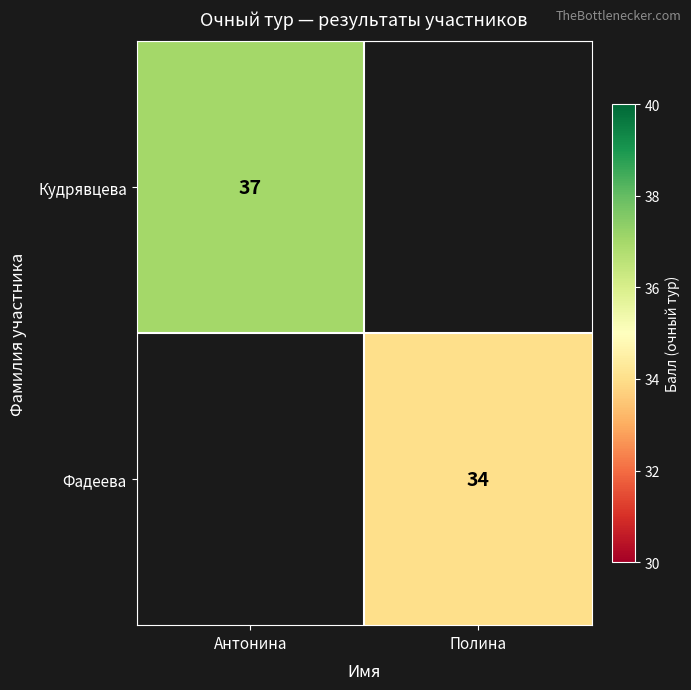

Which has a higher value, Полина or Антонина?

Антонина